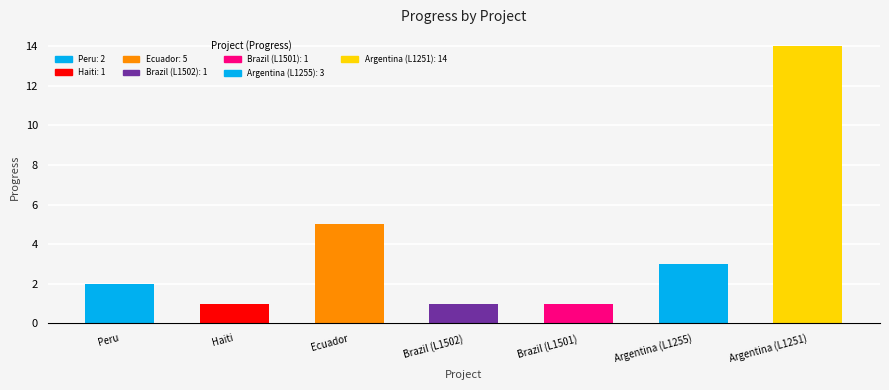

What is the greatest value displayed?

14